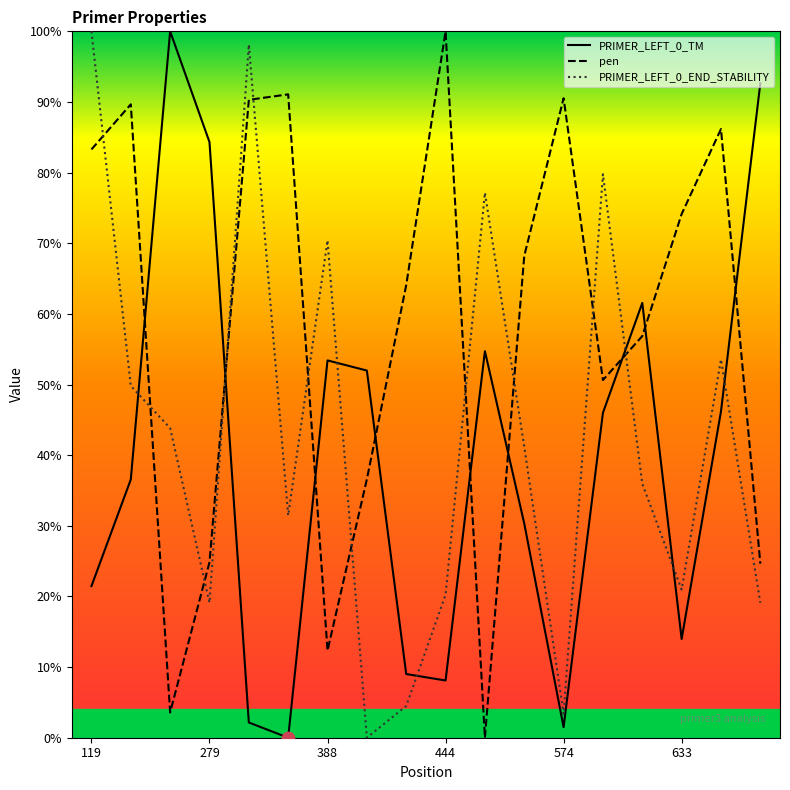

Which series has the largest total across all categories?

pen